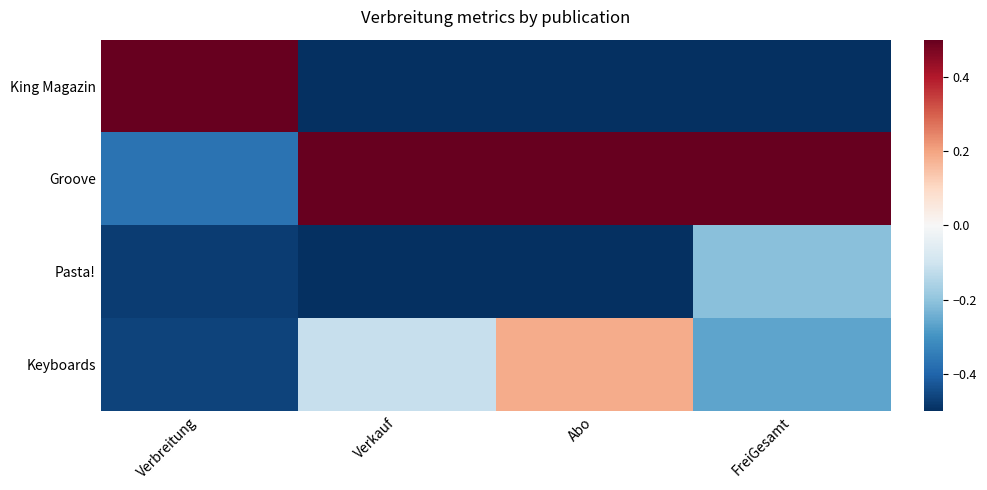

At which category is the sum across all series the highest?

Abo